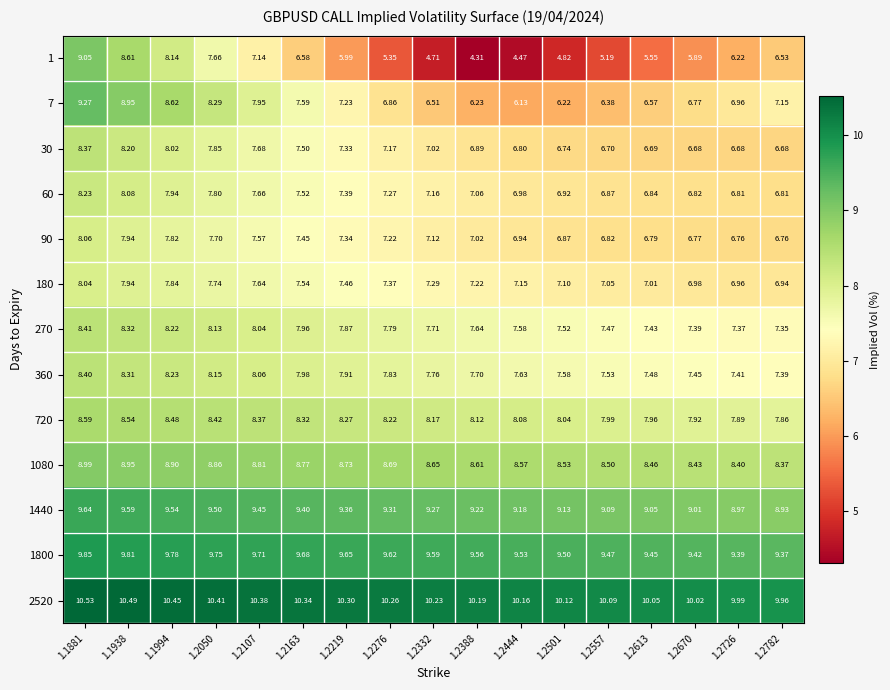

Is the value of 1080 at 1.2501 greater than the value of 7 at 1.2276?

Yes